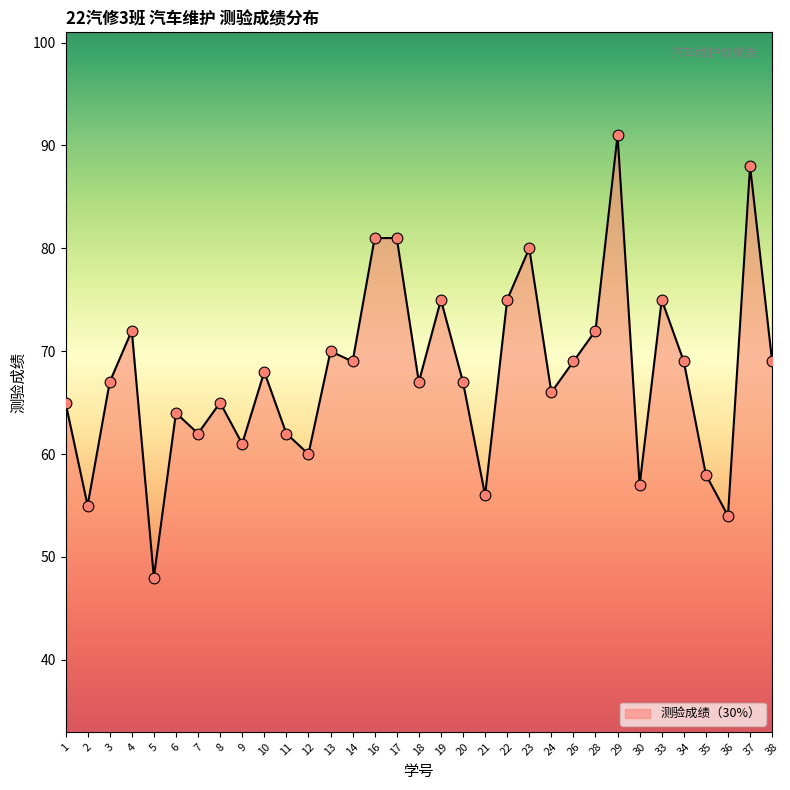

Approximately how many times larger is the value at 13 compared to 38?

1.0